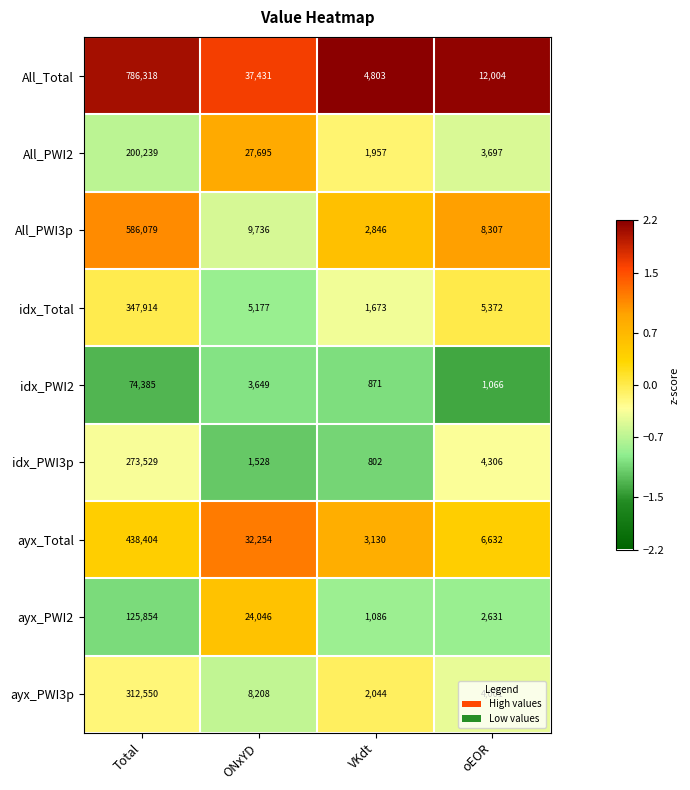

List the series in order of their peak value, lowest first.

idx_PWI2, ayx_PWI2, All_PWI2, idx_PWI3p, ayx_PWI3p, idx_Total, ayx_Total, All_PWI3p, All_Total